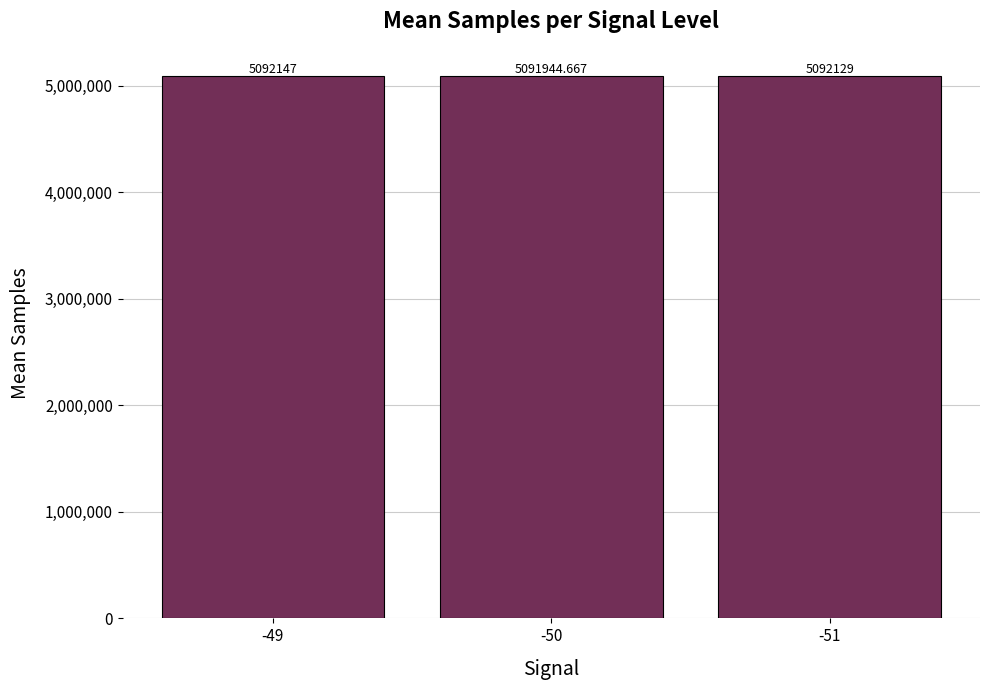

What is the change in value from -49 to -51?

-18.0